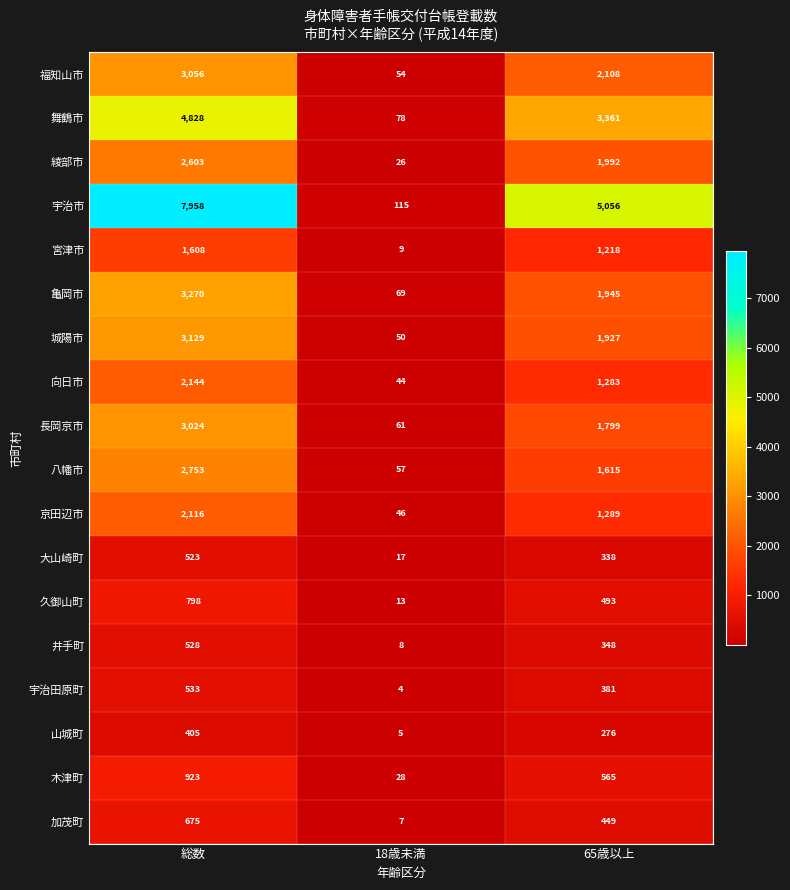

Which category has the highest value across all series?

総数